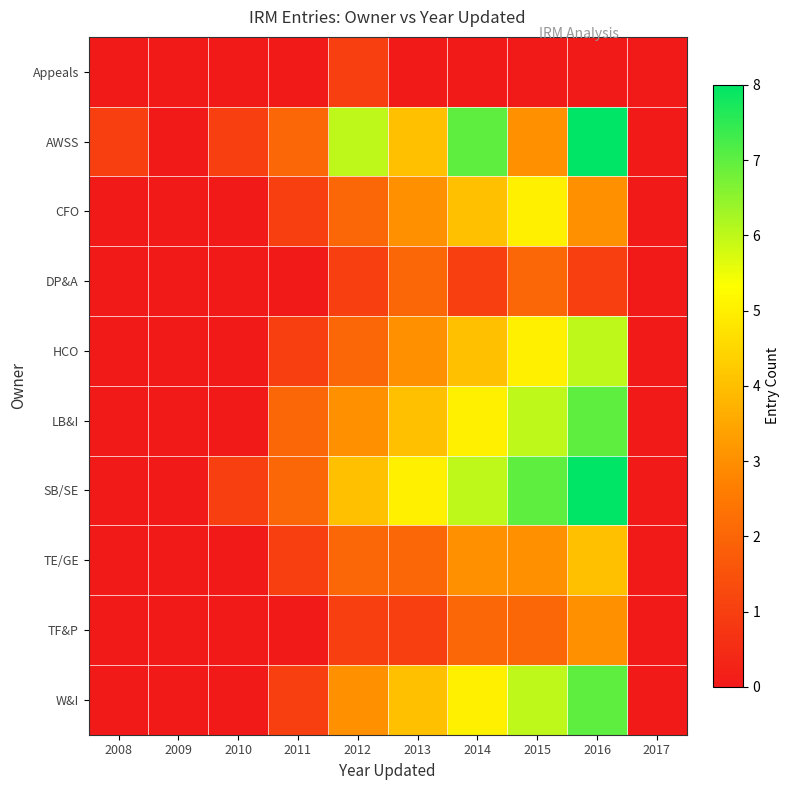

Rank the series by their maximum value, from lowest to highest.

Appeals, DP&A, TF&P, TE/GE, CFO, HCO, LB&I, W&I, AWSS, SB/SE